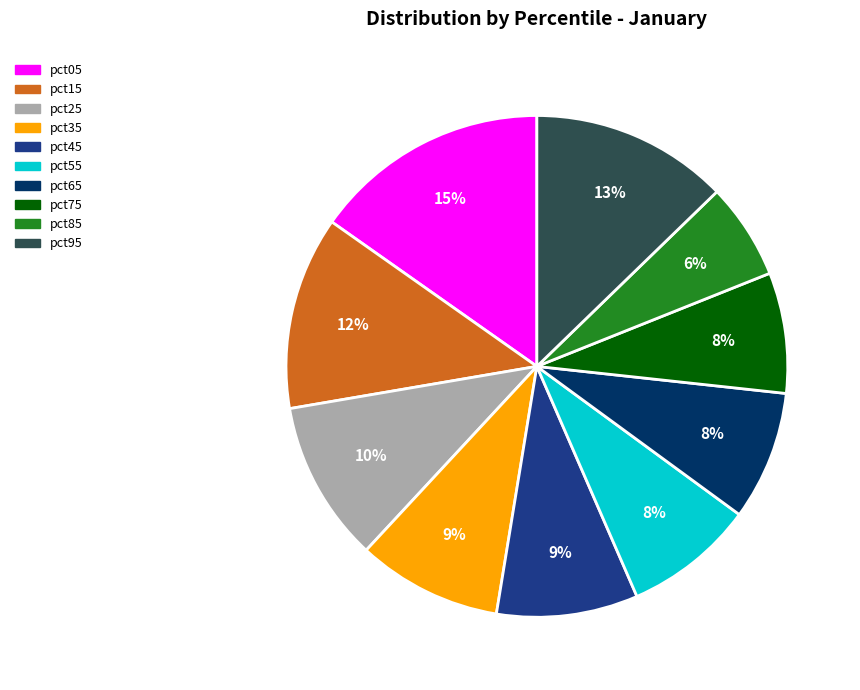

Count the number of slices in the pie.

10